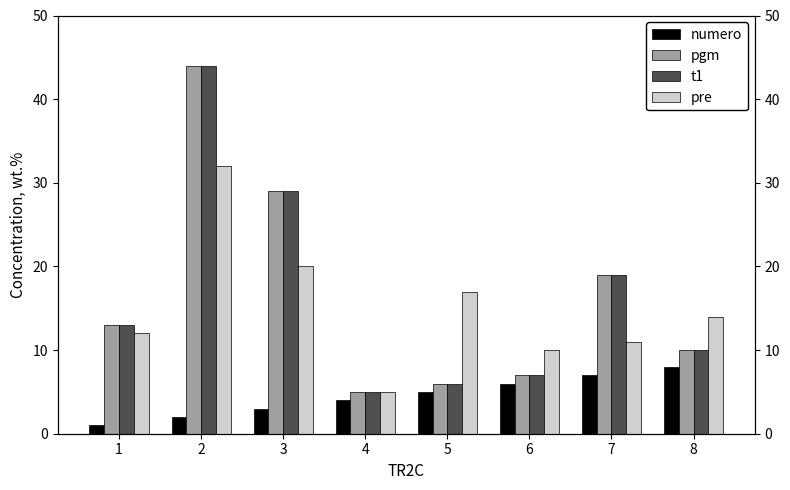

Which category has the highest value across all series?

2